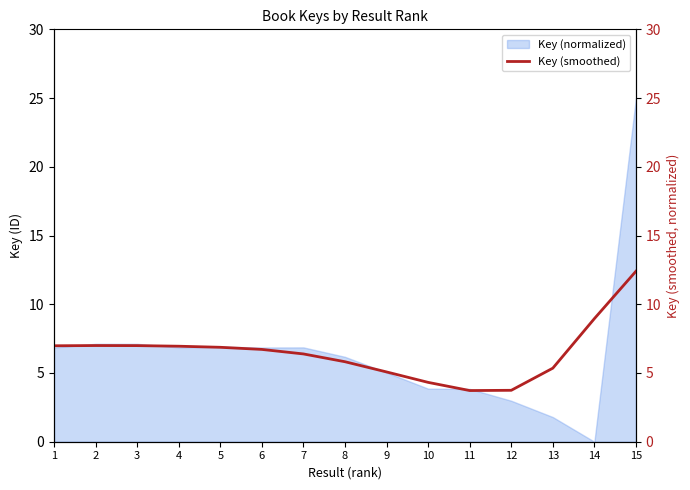

What value does the data have at 6?

6.7